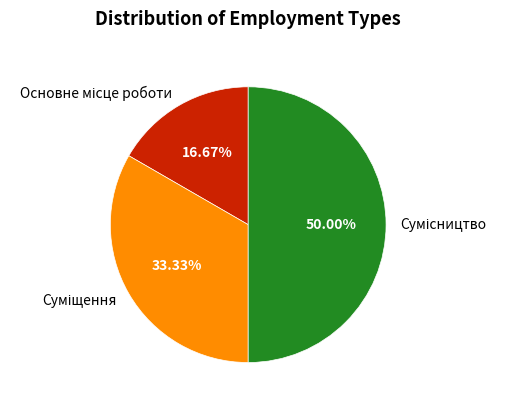

Is there a majority slice in this chart?

No